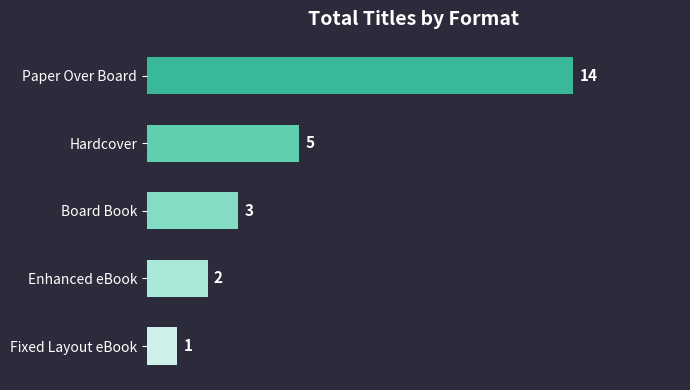

The chart shows a value of 3 at Paper Over Board. True or false?

False